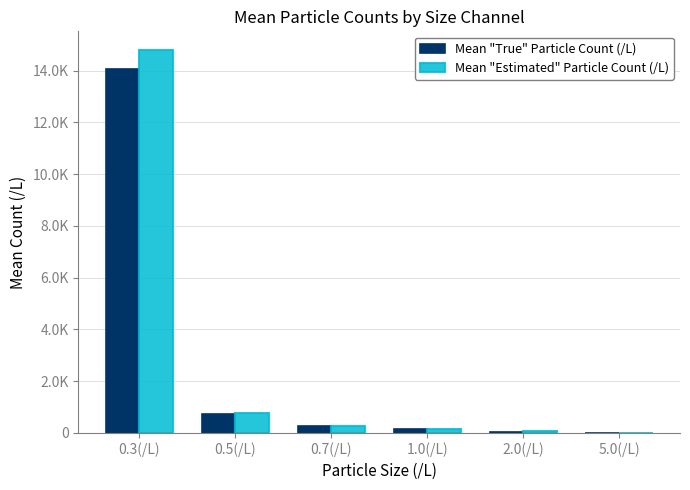

What is the total value across all series at 1.0(/L)?

293.7